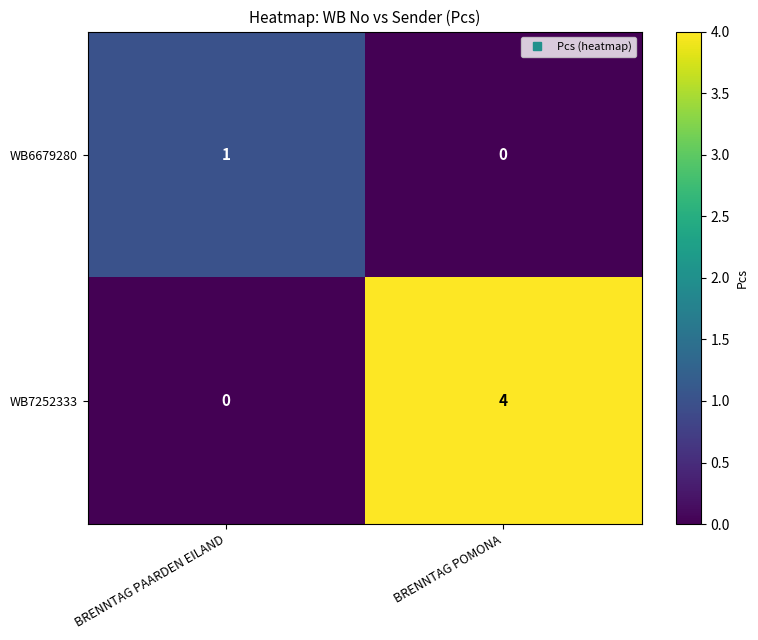

Which series has the largest range (max minus min)?

WB7252333